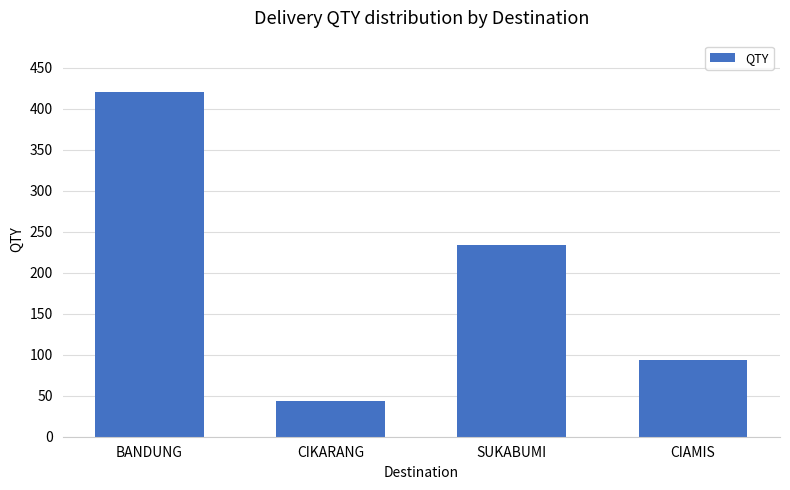

List the labels in order of value, smallest first.

CIKARANG, CIAMIS, SUKABUMI, BANDUNG